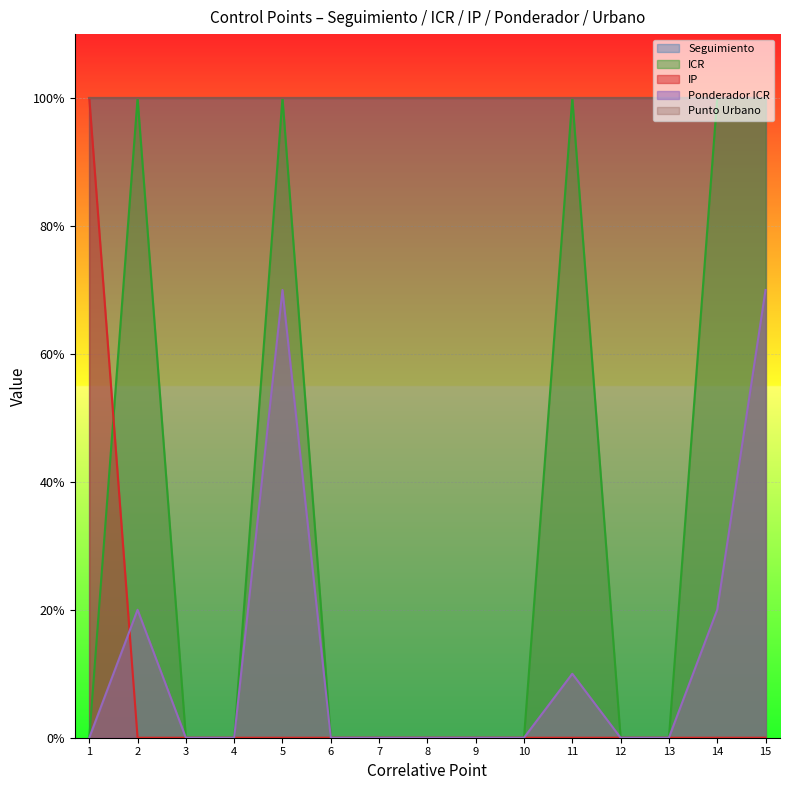

How many positive values does the Ponderador ICR series have?

5